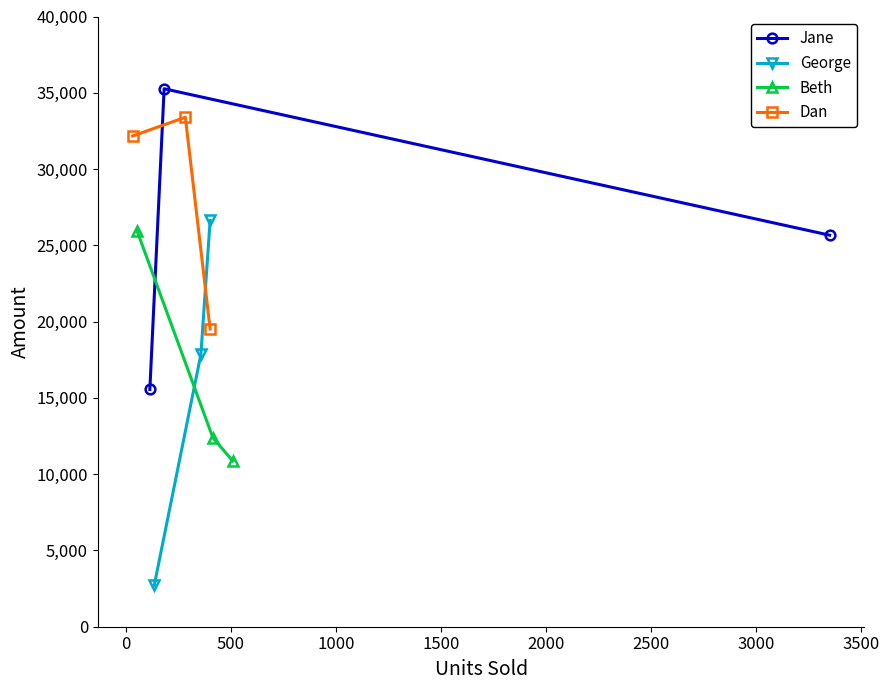

How many values in the George series exceed 17853?

1